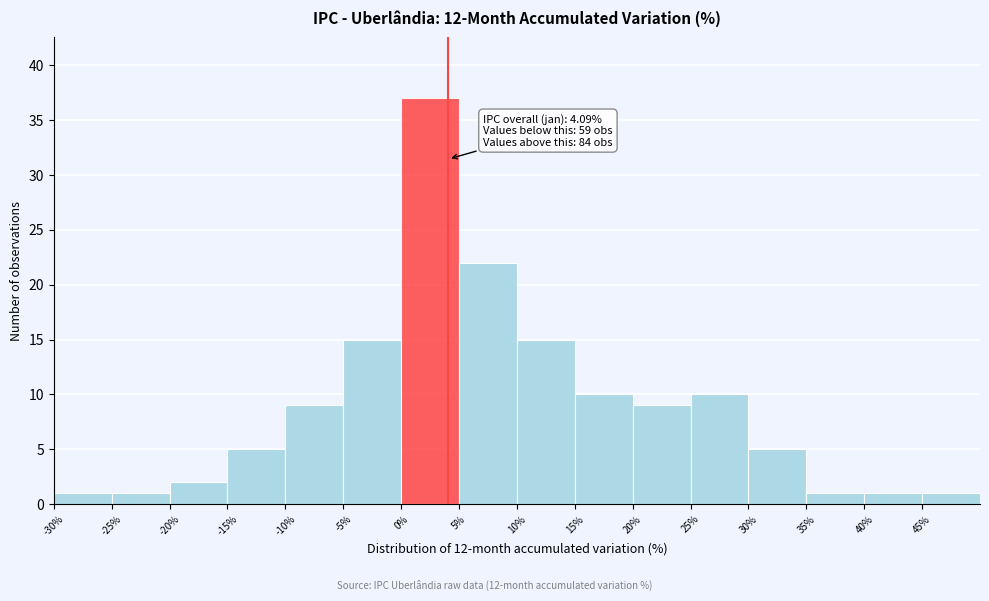

Over which range of the x-axis is the bar tallest?

0 to 5